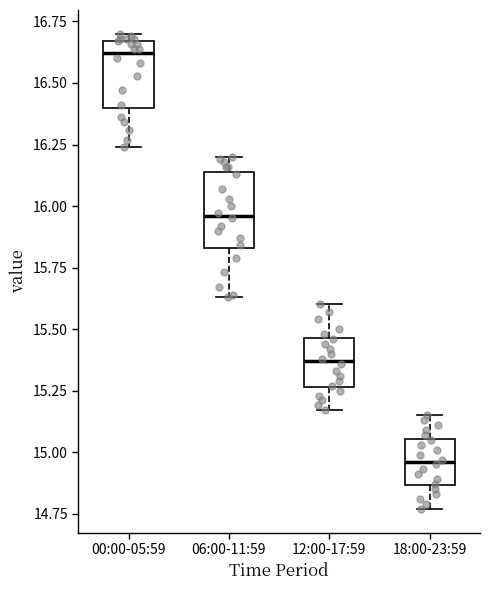

Where is the lower edge of the box for 18:00-23:59 on the y-axis? The values are not printed on the chart, so give them approximately, as read against the axis.

14.85